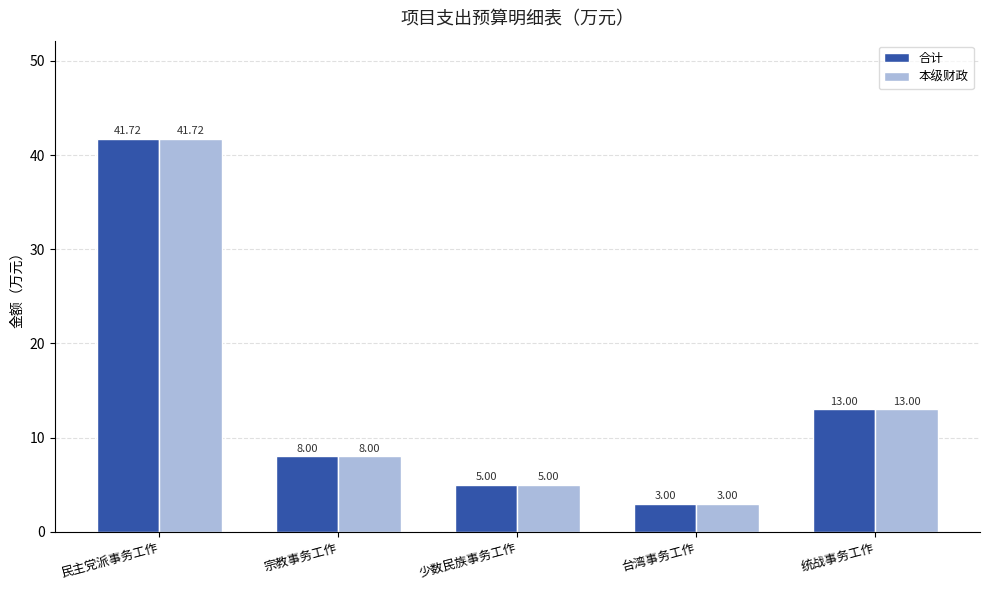

Which category has the highest value across all series?

民主党派事务工作